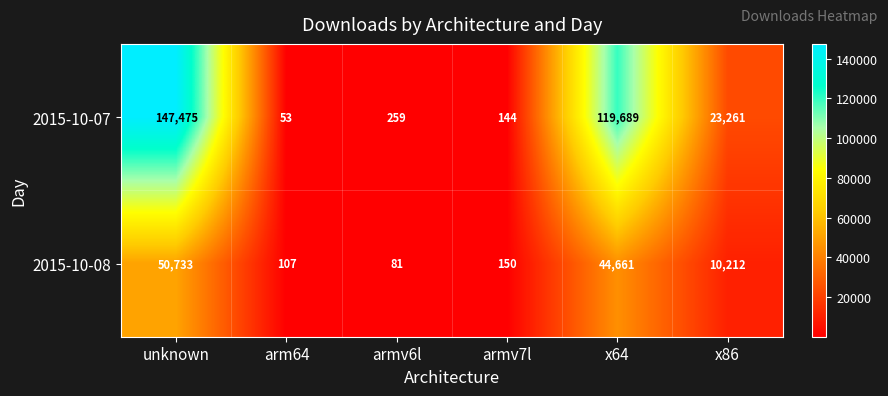

Rank the series by their average value, from lowest to highest.

2015-10-08, 2015-10-07